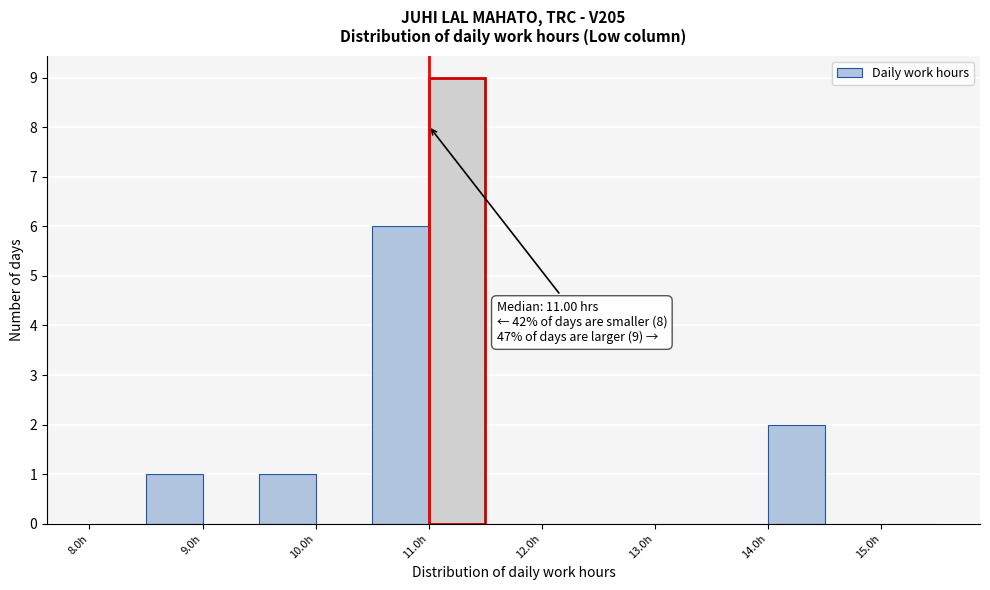

Which range on the x-axis has the tallest bar?

11.0 to 11.5